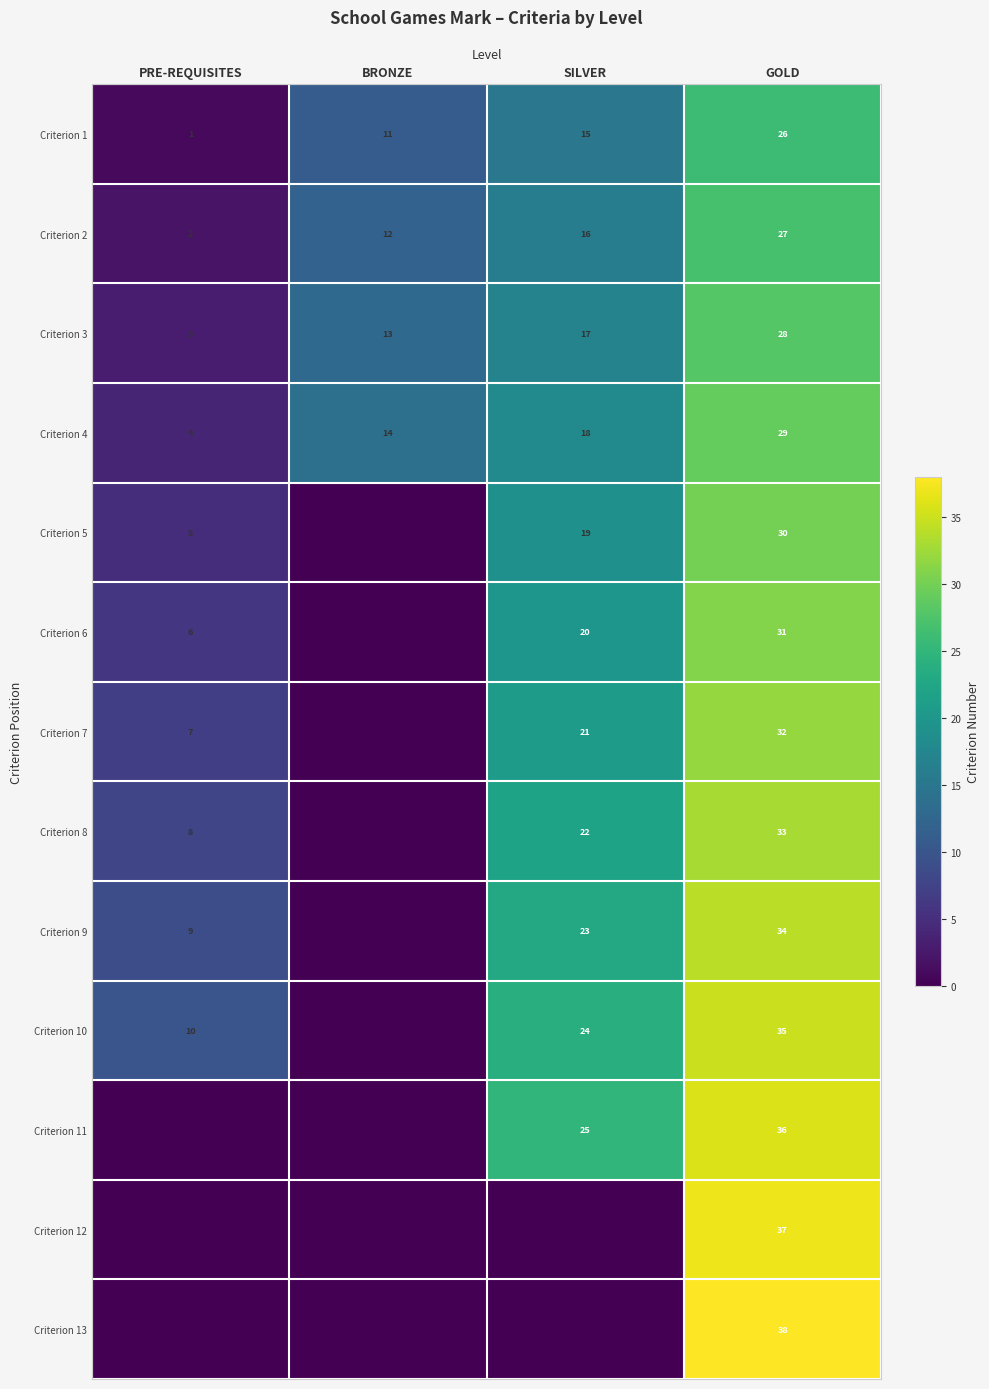

Count the number of data series in this chart.

13